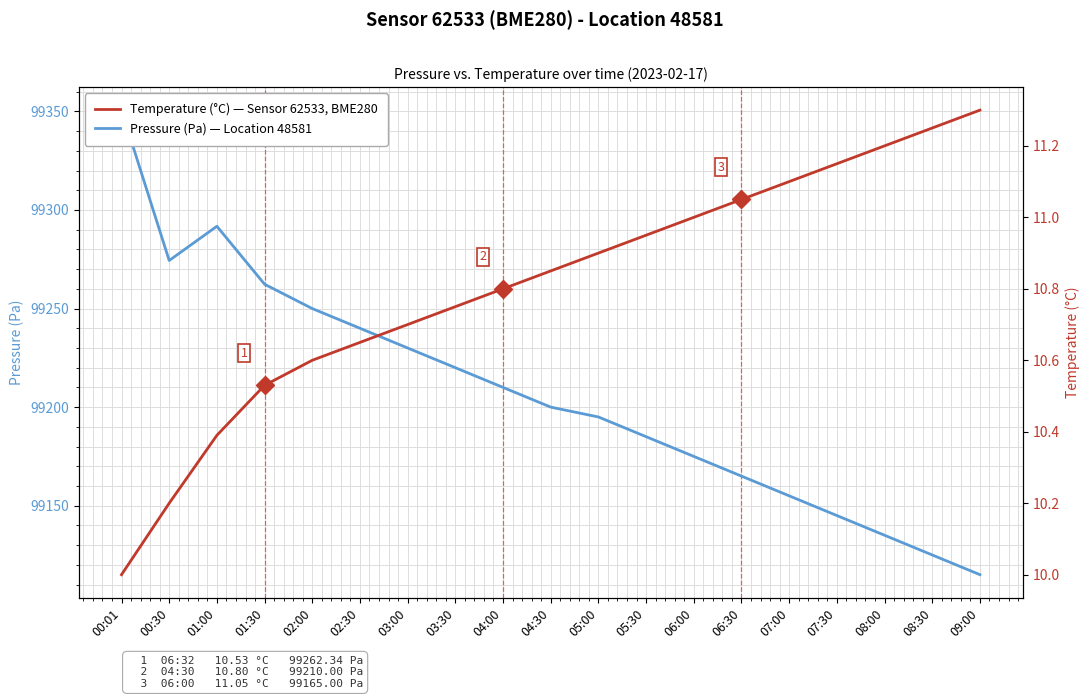

At which label does Pressure (Pa) first exceed 99200?

00:01